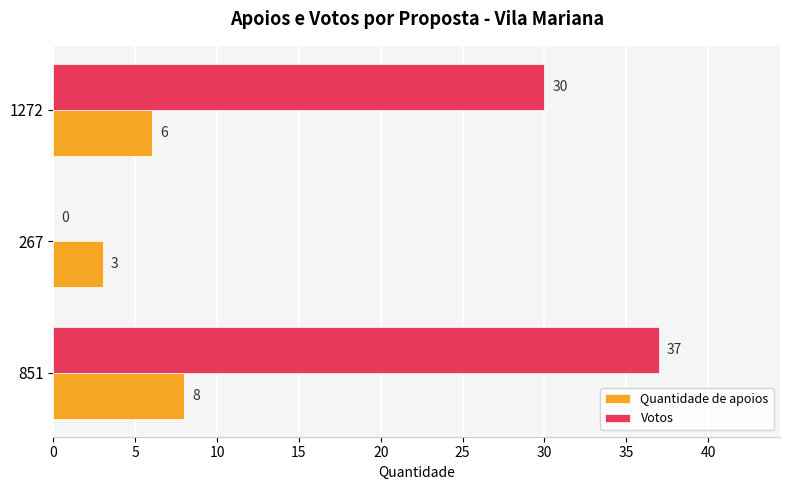

Which series changed the most between 267 and 1272?

Votos